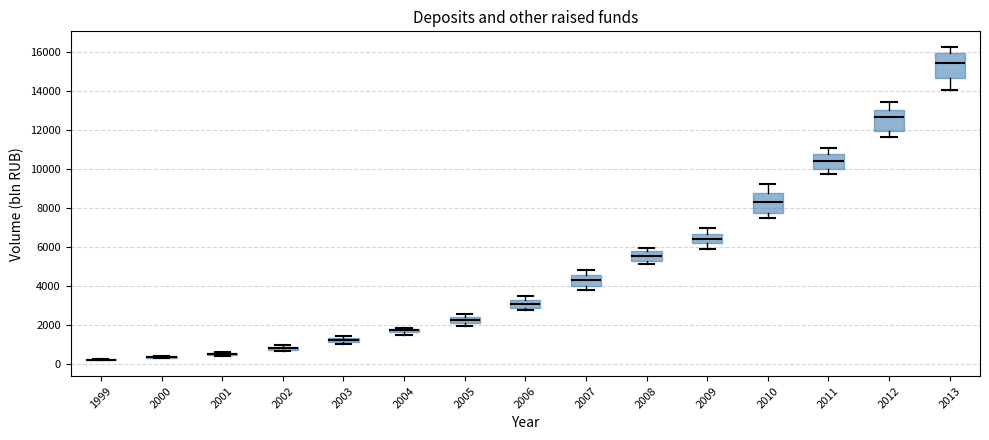

Where does the upper whisker of the box at x = 2013 end on the y-axis? The values are not printed on the chart, so give them approximately, as read against the axis.

16200